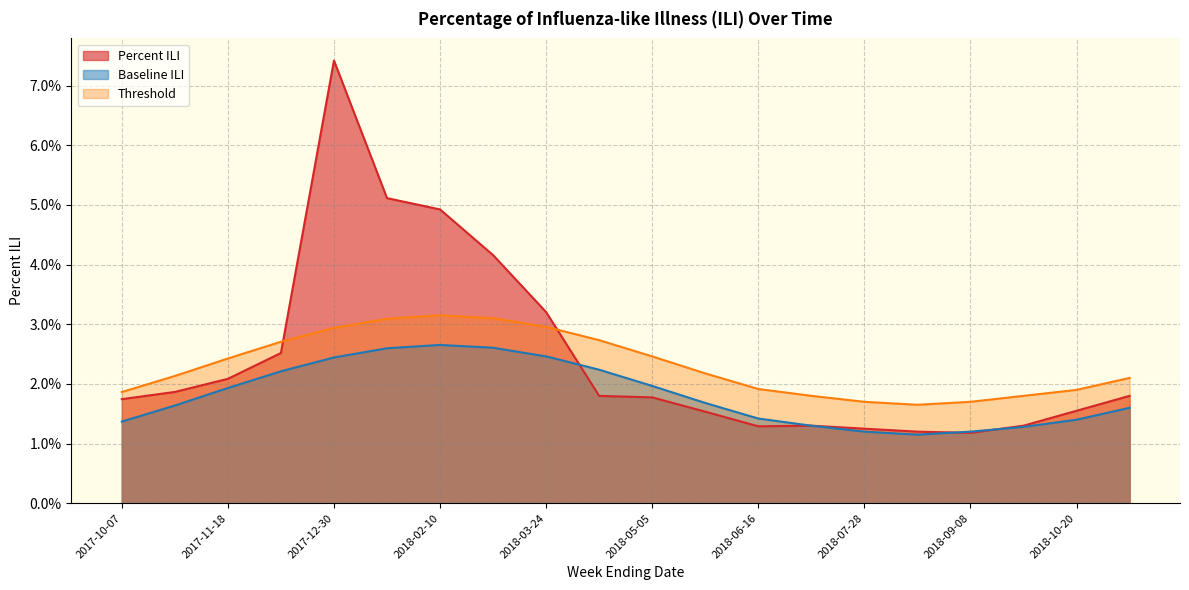

True or false: Baseline ILI has more than 2 interior local peaks.

False